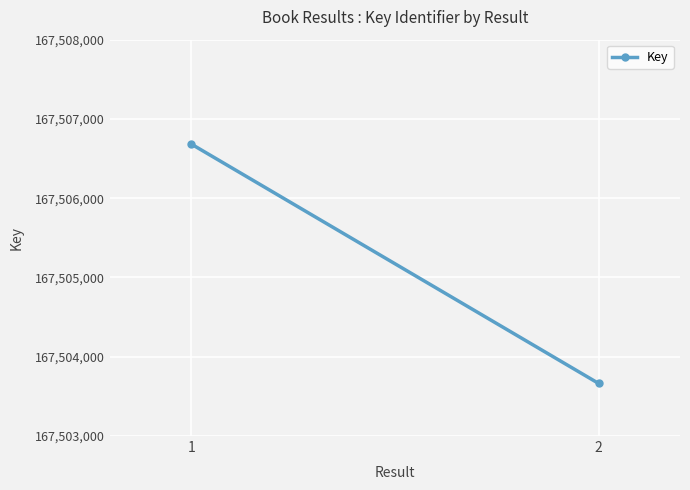

At which category does the chart reach its minimum across all series?

2